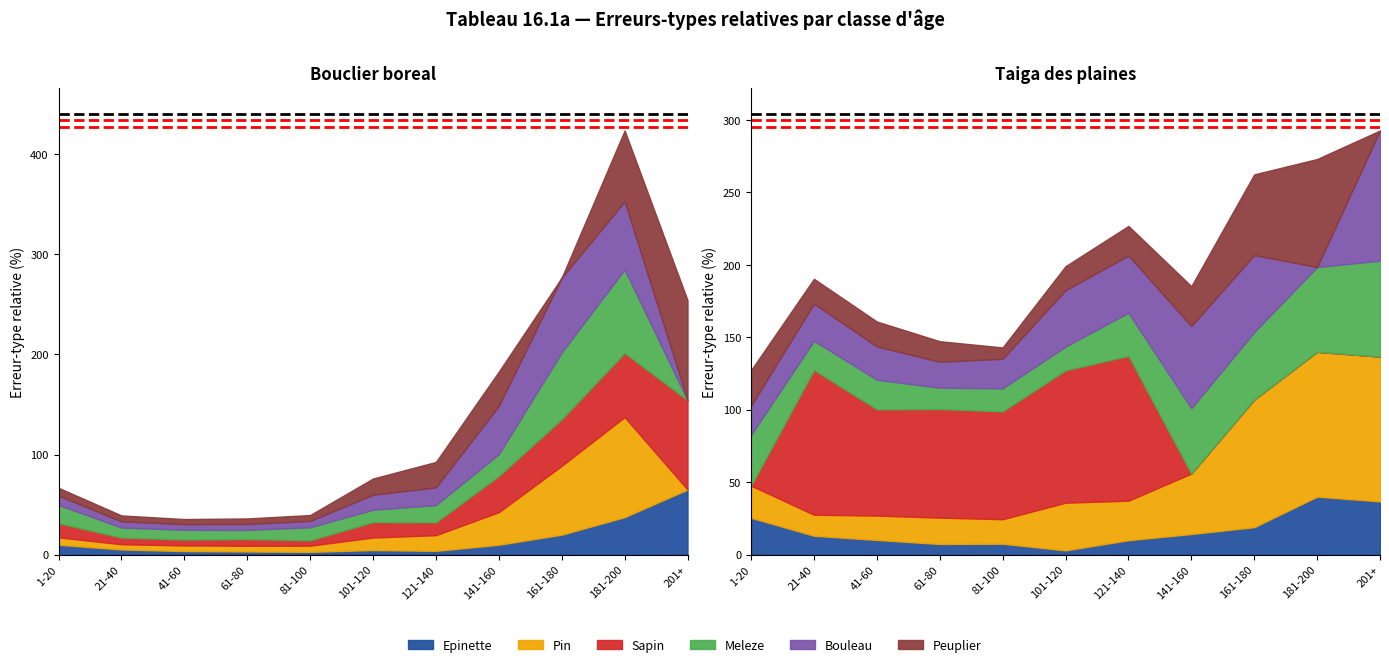

What is the total value across all series at 41-60?

35.5